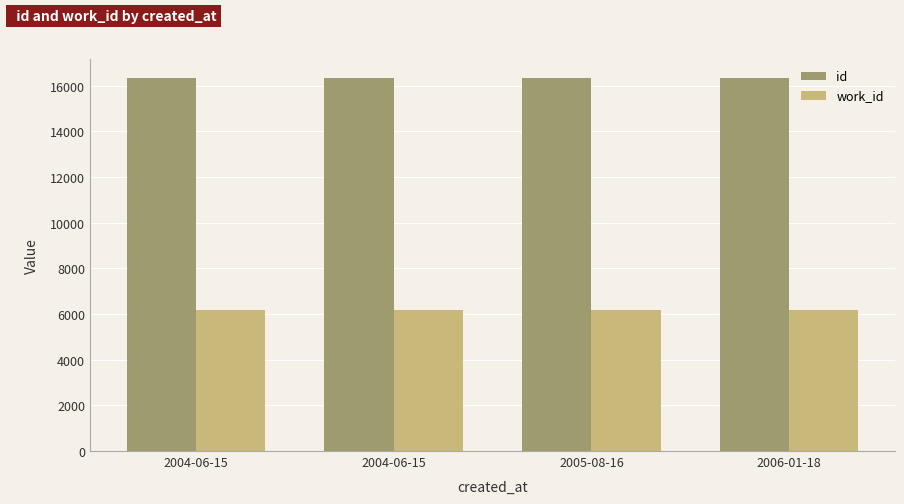

Are the bars horizontal?

No